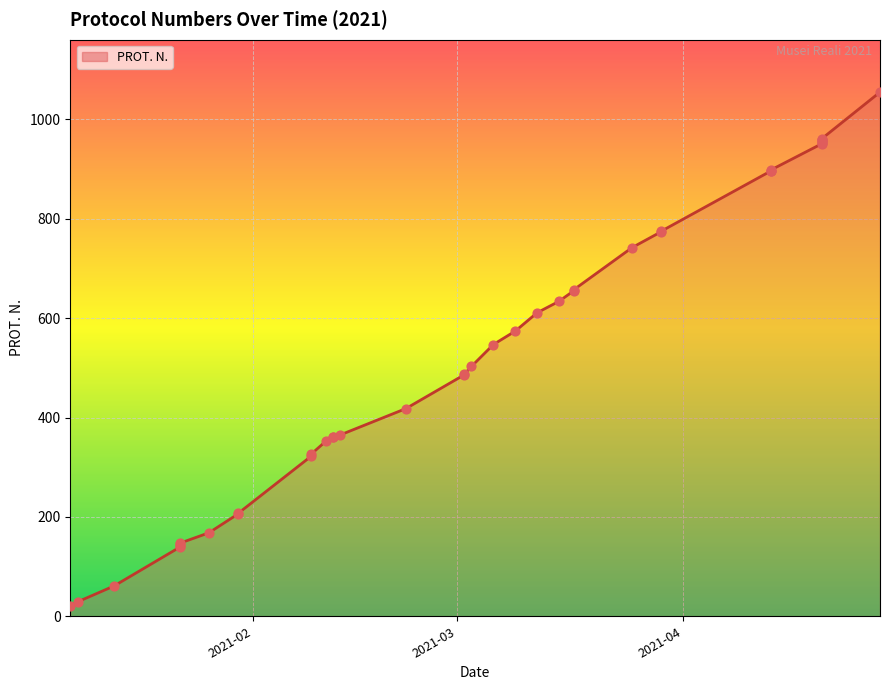

What is the change in value from 2021-03-29 to 2021-04-20?

+184